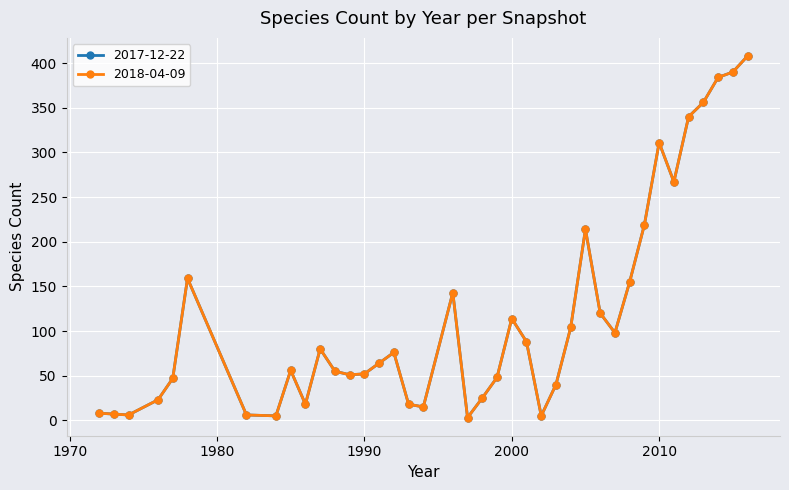

At how many categories does at least one series exceed 91?

16